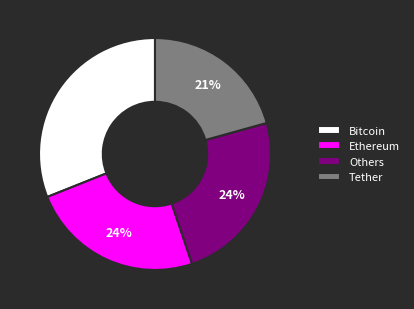

Is the sum of Ethereum and Others greater than half?

No